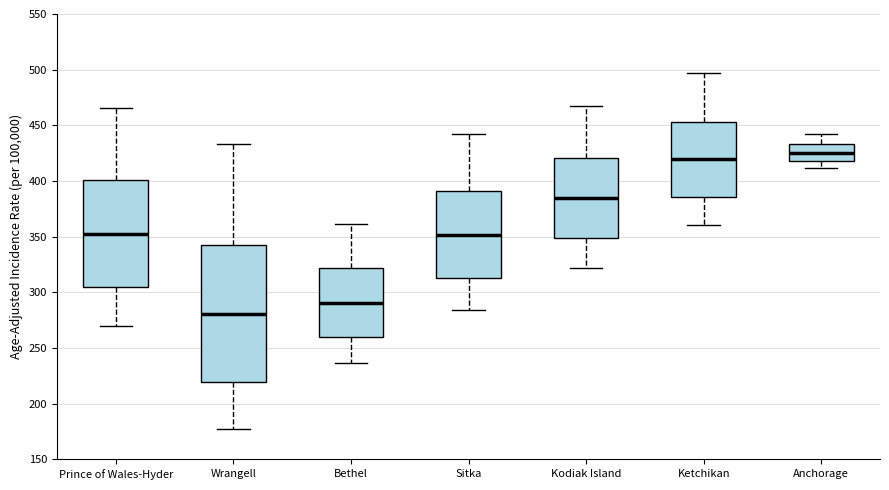

Comparing the boxes themselves (not the whiskers), which one is the tallest?

Wrangell